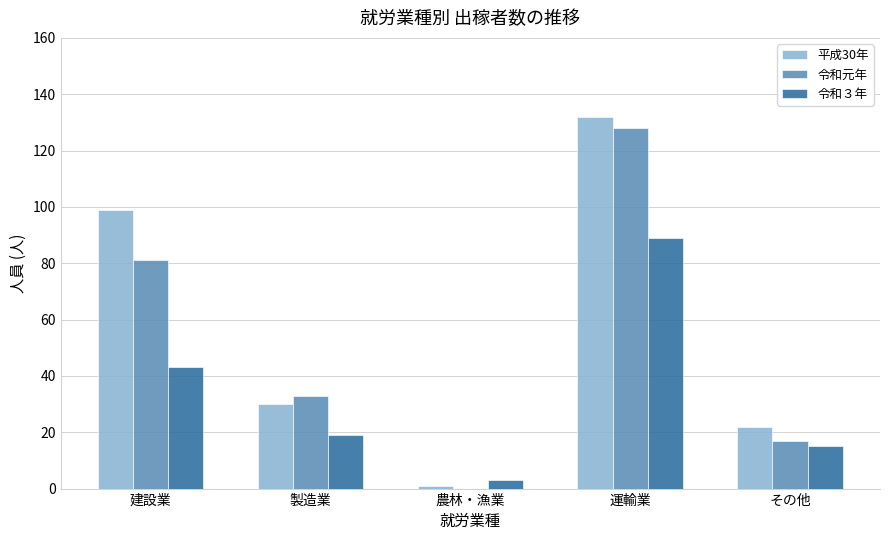

Is the value of 平成30年 at 運輸業 greater than the value of 令和元年 at 建設業?

Yes